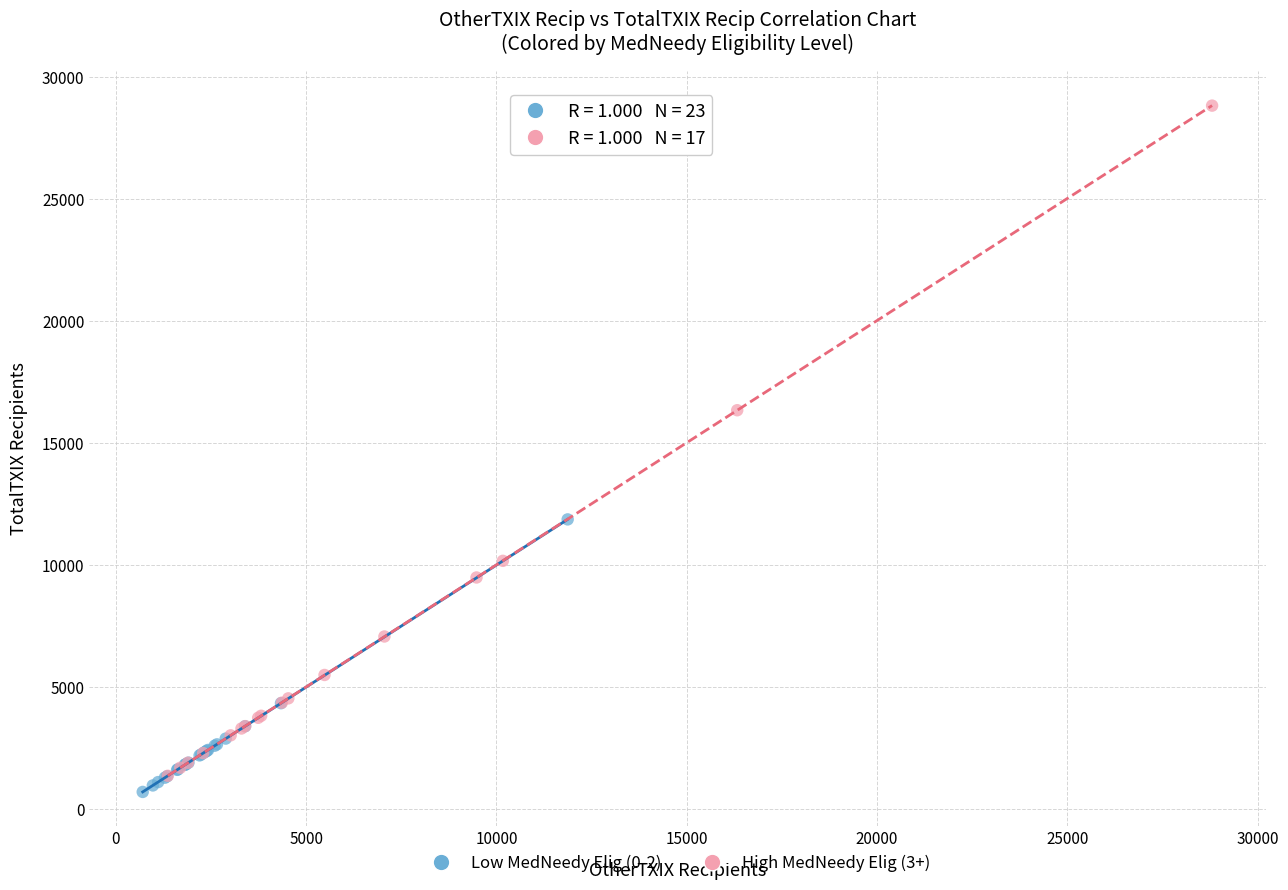

Which series contains the highest Y value?

High MedNeedy Elig (3+)